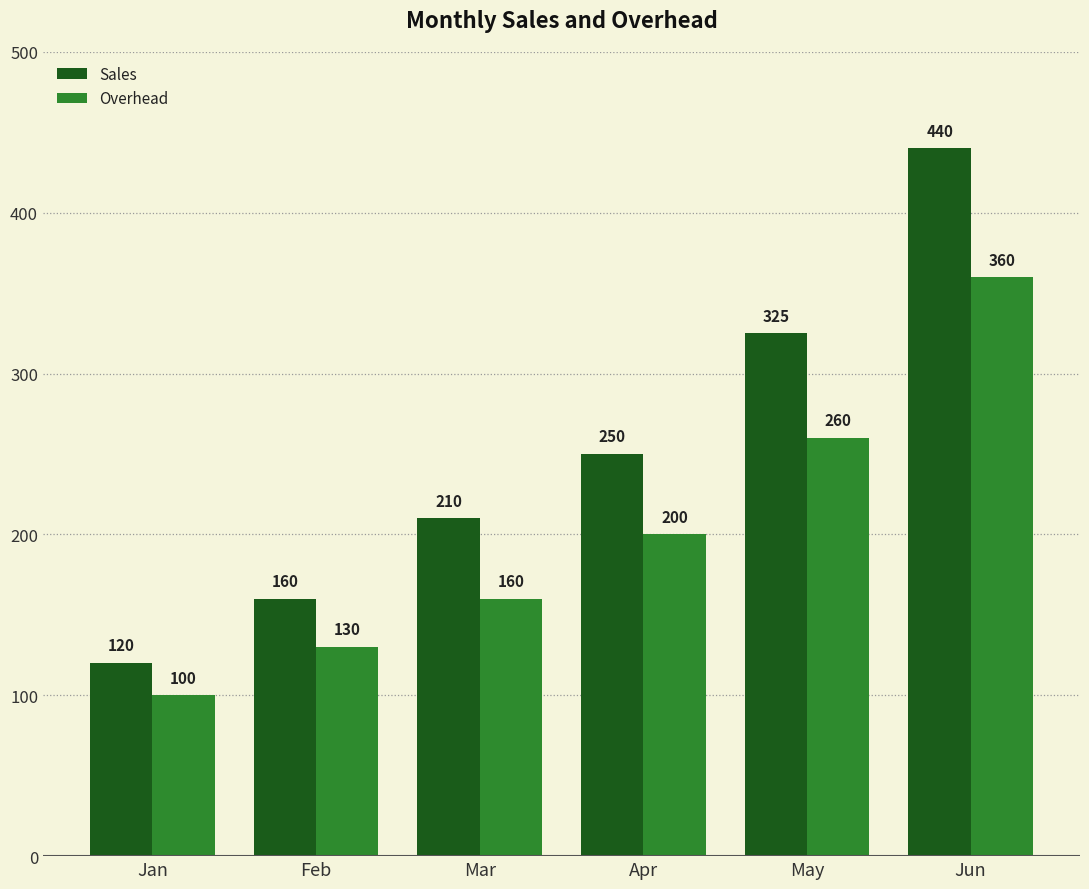

What are all the series names shown in the legend?

Sales, Overhead